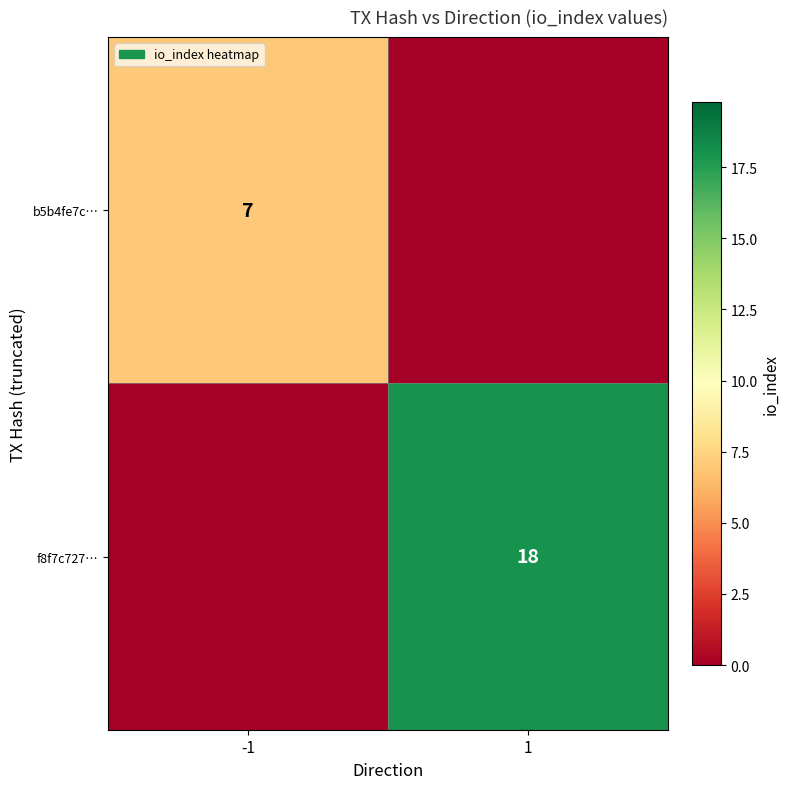

At which category is the sum across all series the highest?

1